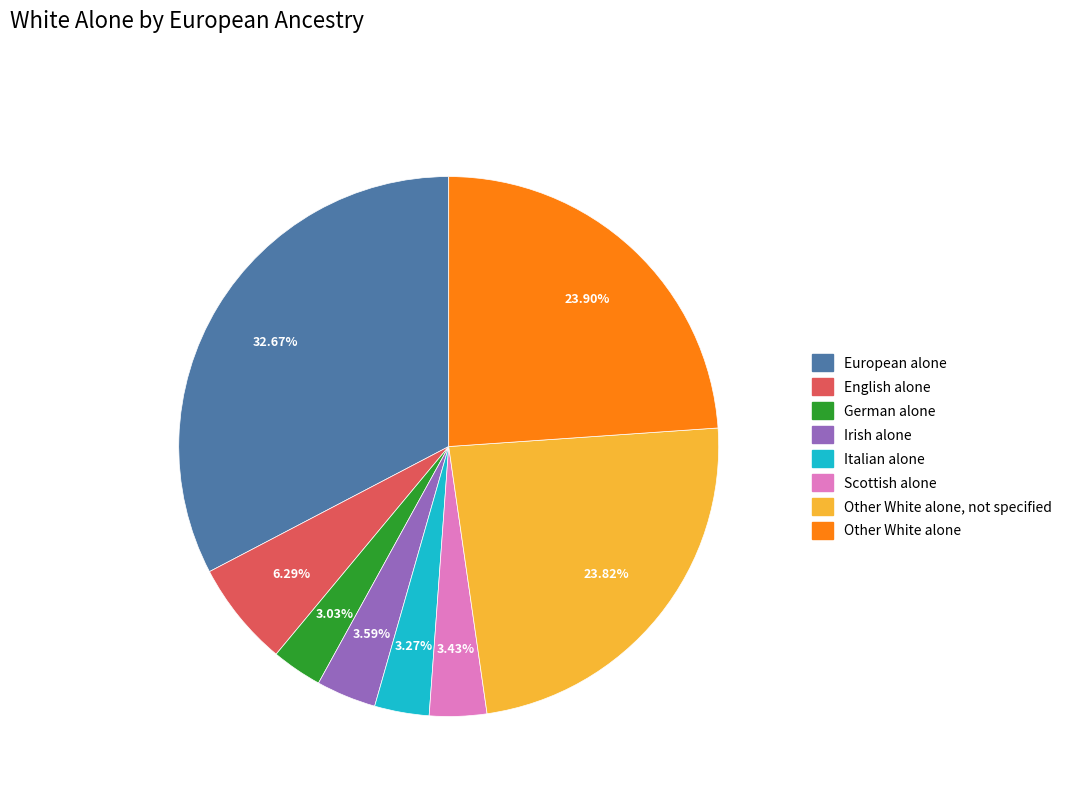

Which category has the biggest portion of the pie?

European alone